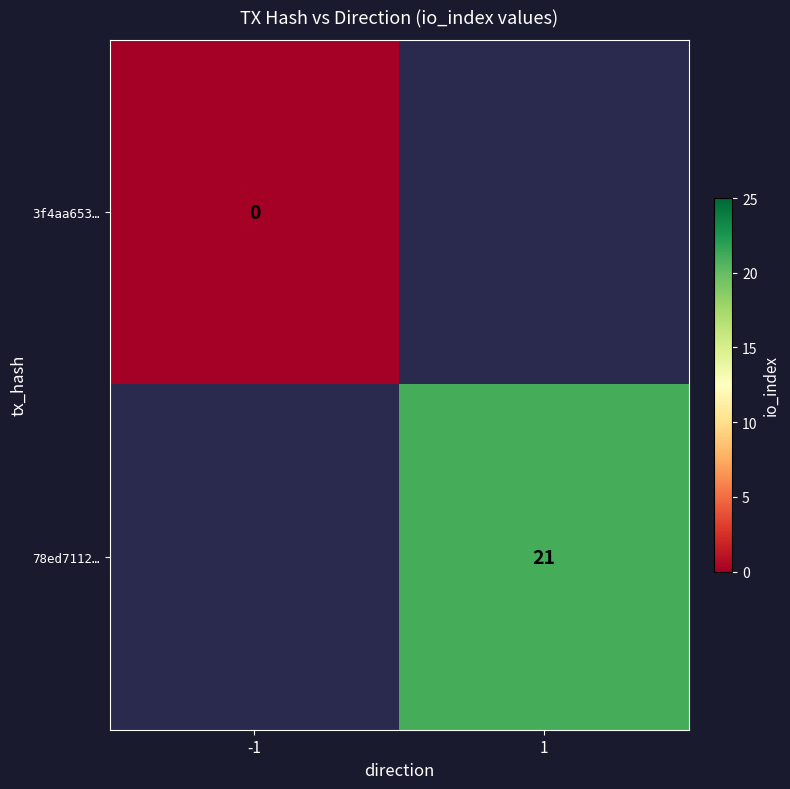

How many categories are shown in the chart?

2